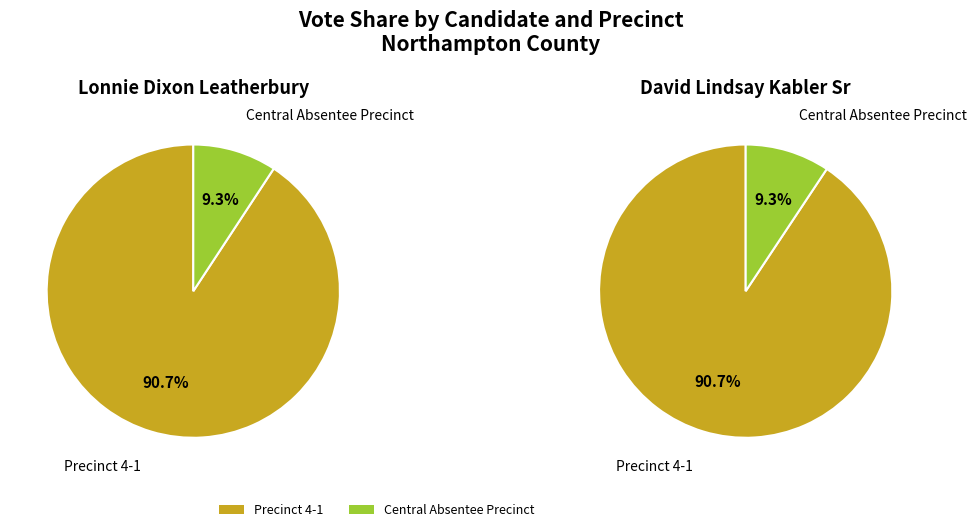

Do Precinct 4-1 and Central Absentee Precinct together represent more than half of the pie?

Yes